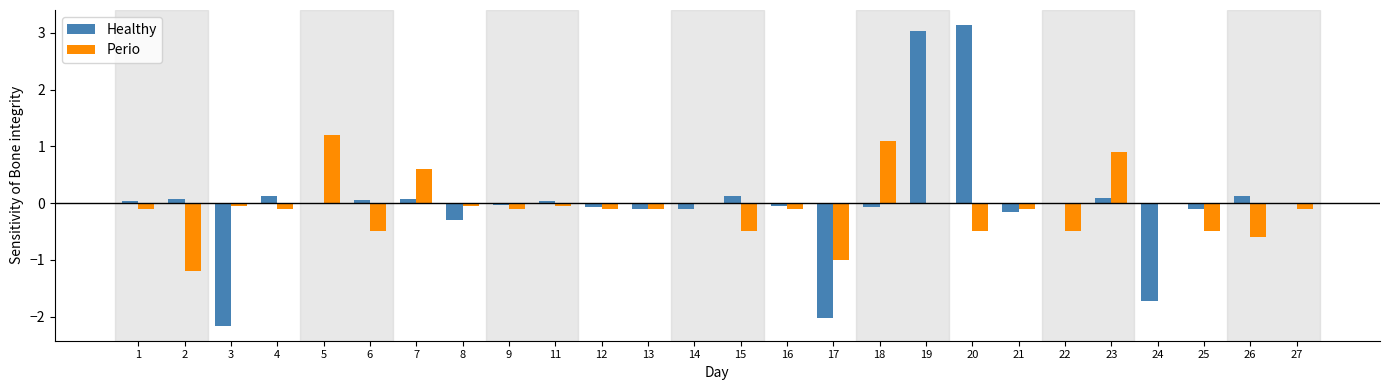

What is the total value across all series at 16?

-0.2